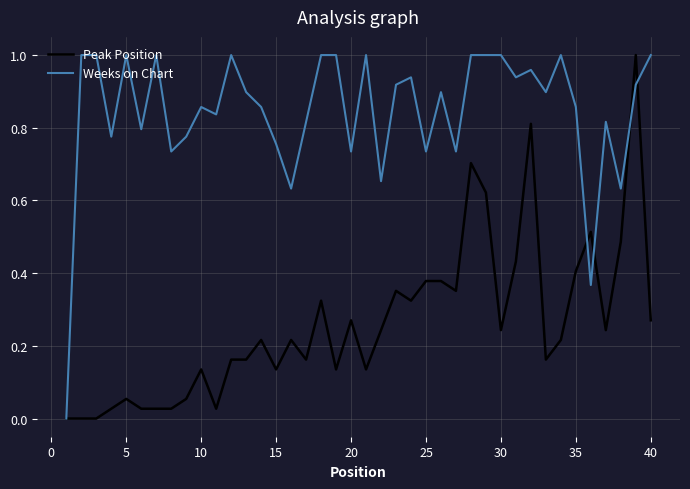

Rank the series by their average value, from lowest to highest.

Peak Position, Weeks on Chart